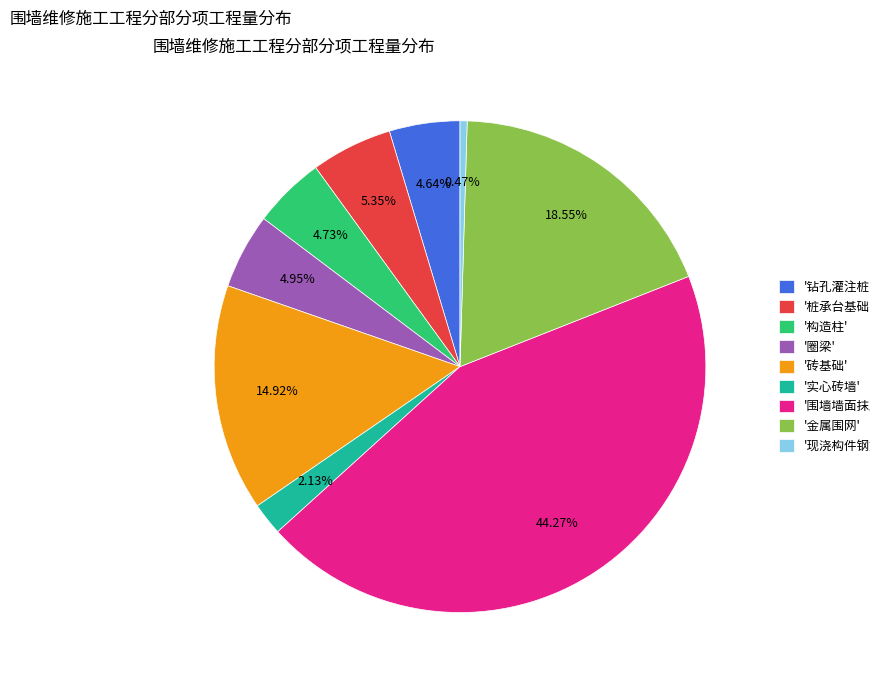

Does '现浇构件钢筋' account for over 50% of the chart?

No